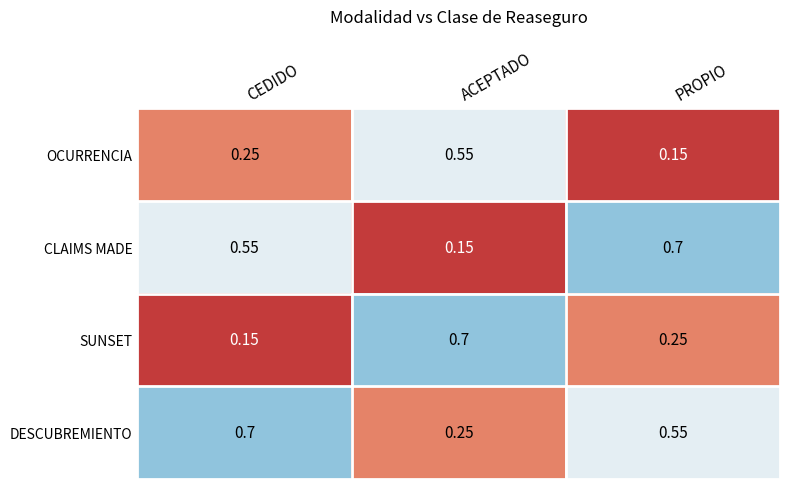

Which series has the largest total across all categories?

DESCUBREMIENTO